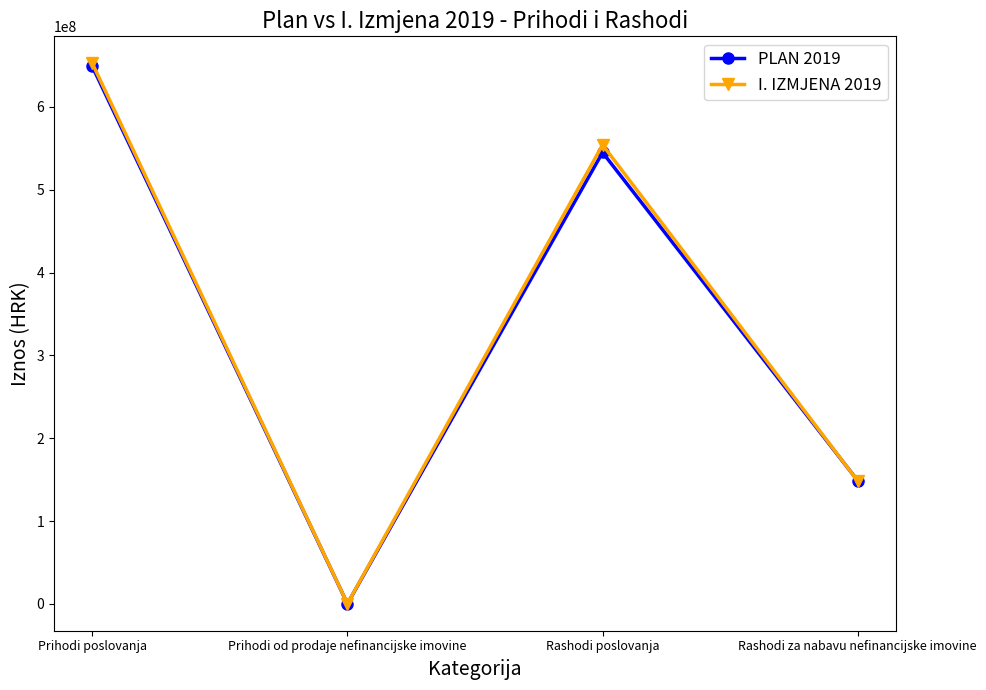

Where is PLAN 2019 nearest to the value 324550336?

Rashodi za nabavu nefinancijske imovine